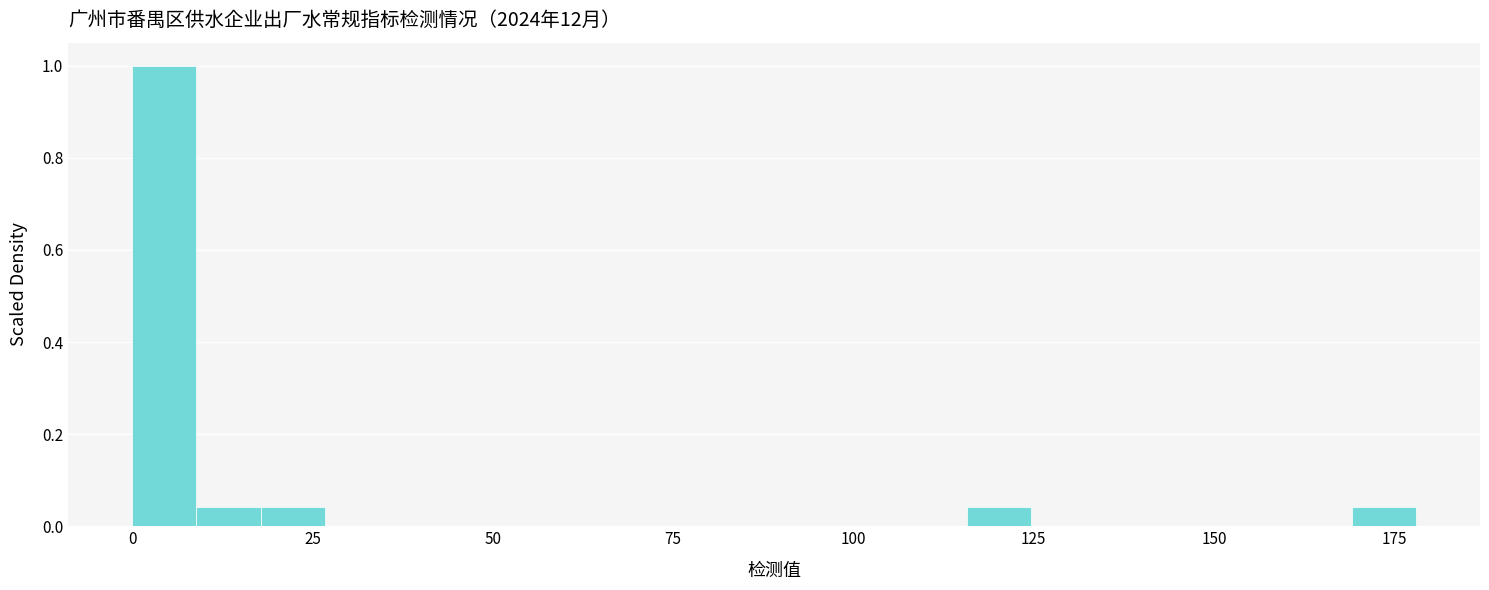

Read against the x-axis, roughly where is the centre of the tallest bar?

5